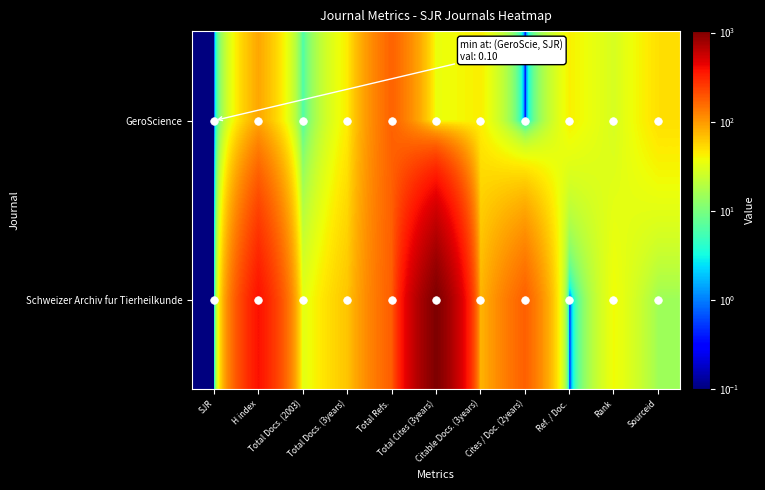

At SJR, list the series in order from smallest to largest.

GeroScience, Schweizer Archiv fur Tierheilkunde